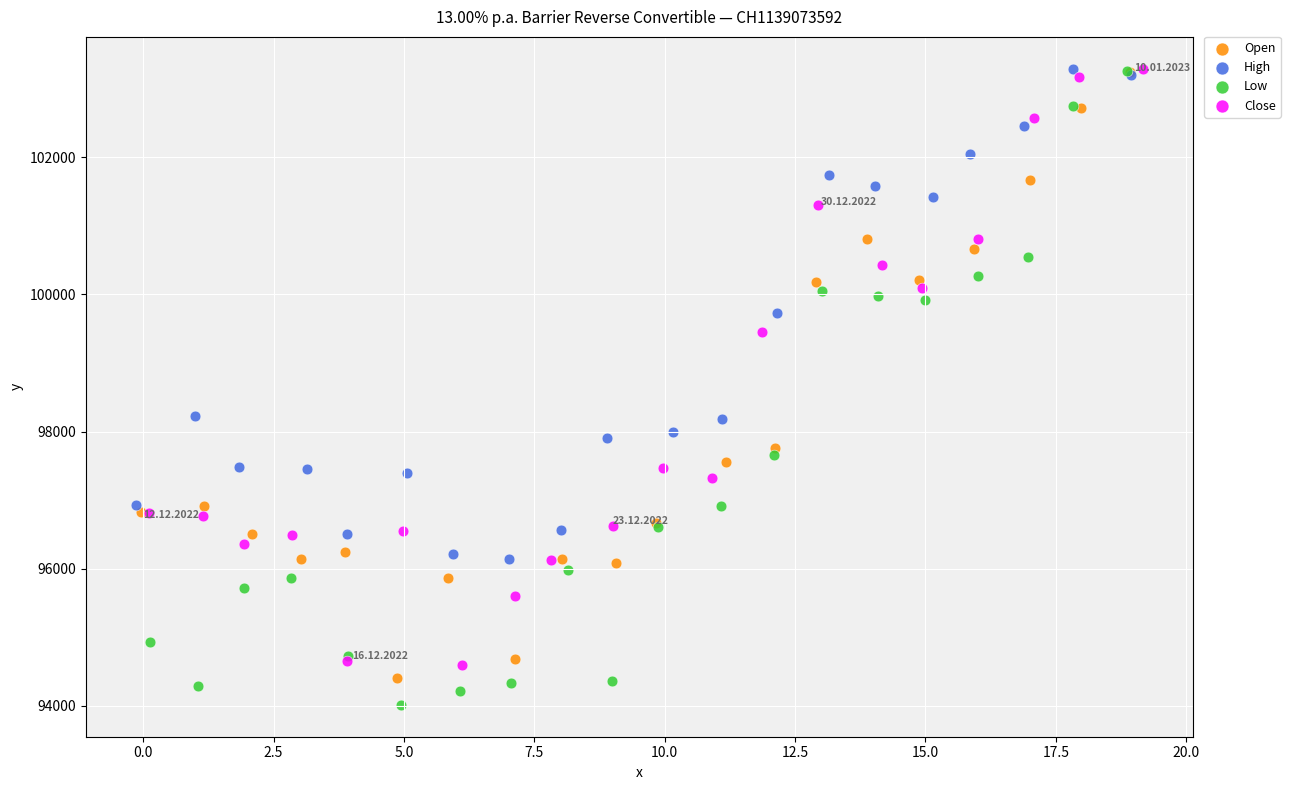

Which series has the largest Y range (max minus min)?

Low